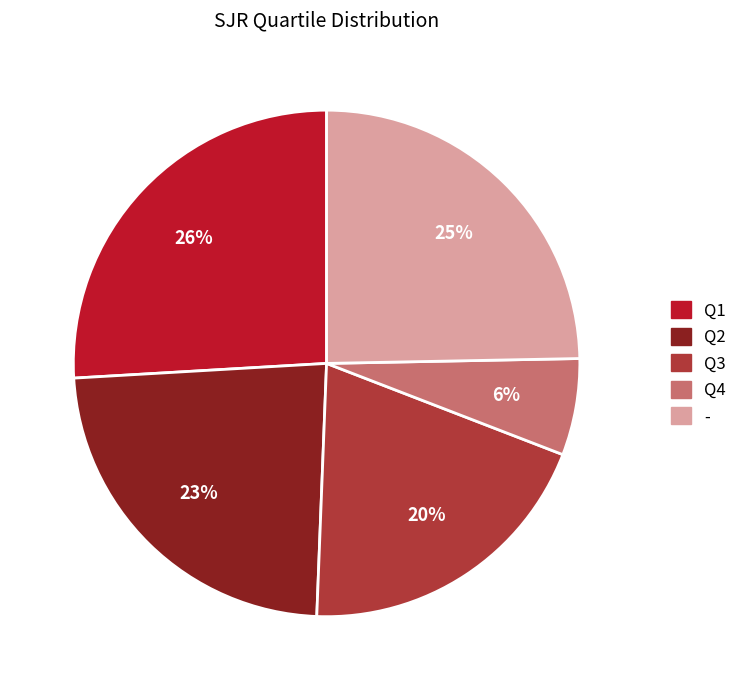

The Q3 slice represents 20% of the pie. True or false?

True